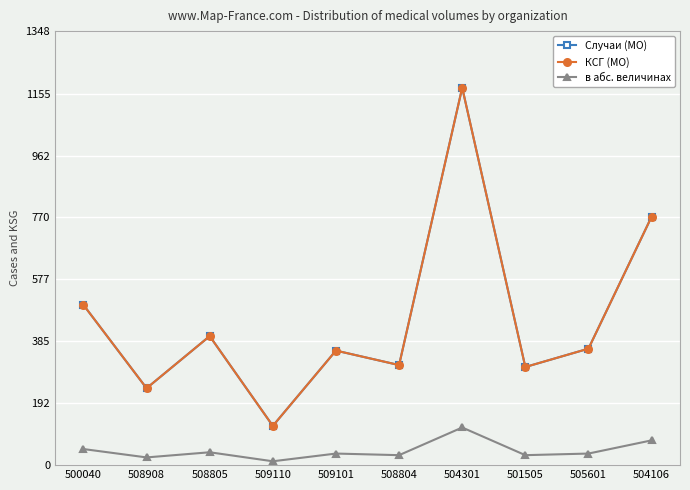

What is the difference between the Случаи (МО) values at 508804 and 504106?

461